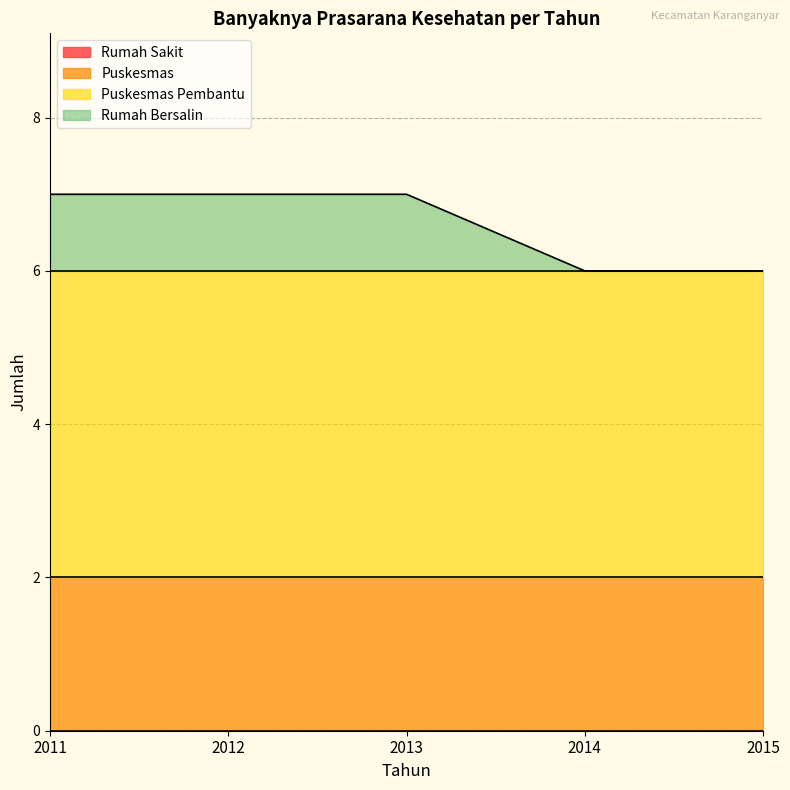

Which series has the largest range (max minus min)?

Rumah Bersalin